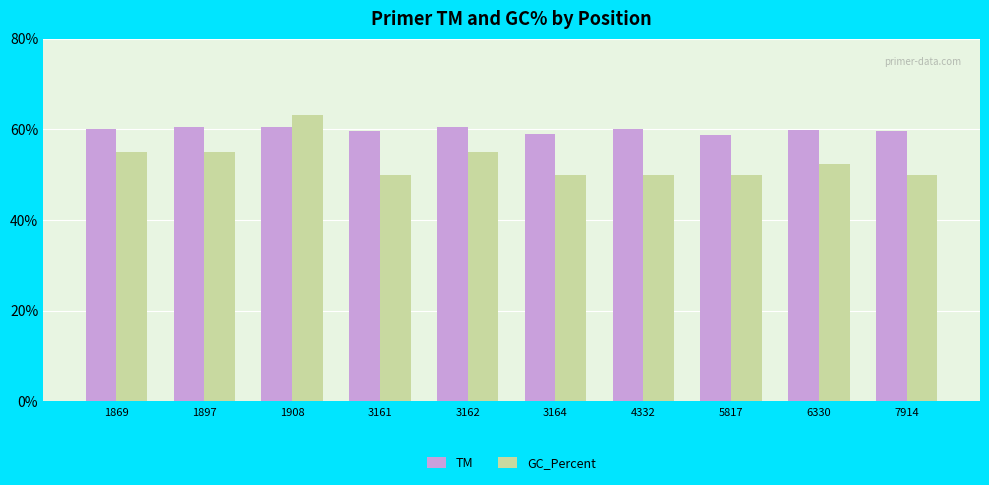

What is the difference between the maximum and minimum values in the TM series?

1.8